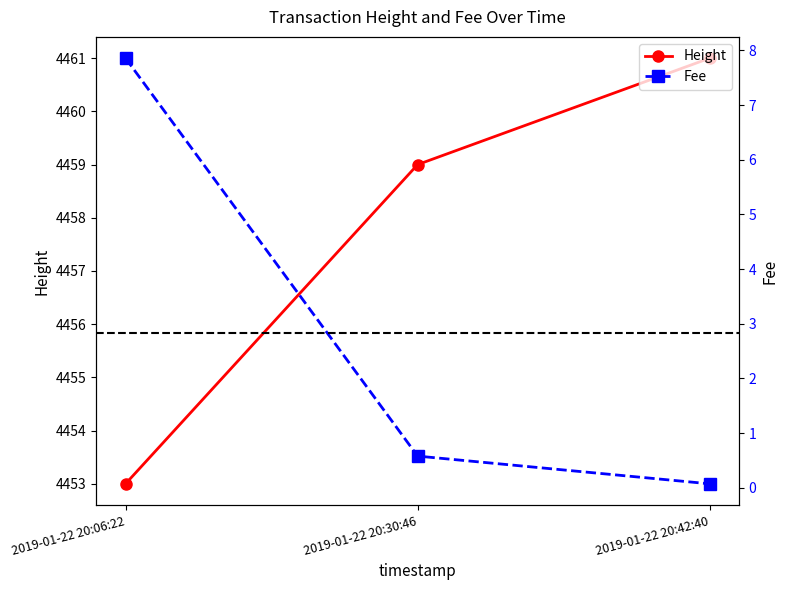

How many lines are shown in the chart?

2